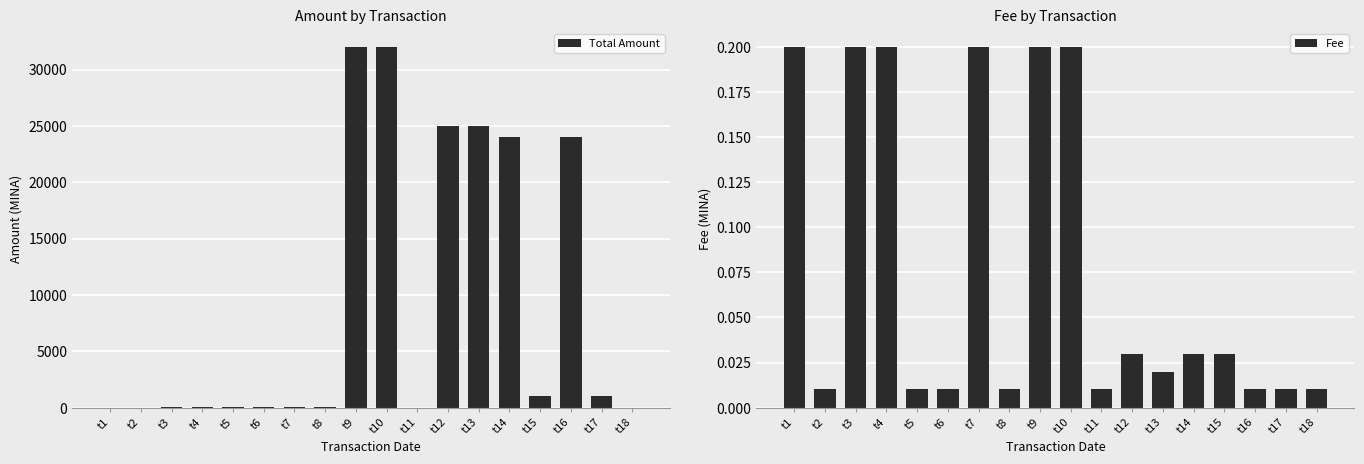

What is the difference between the Total Amount values at t17 and t1?

995.0